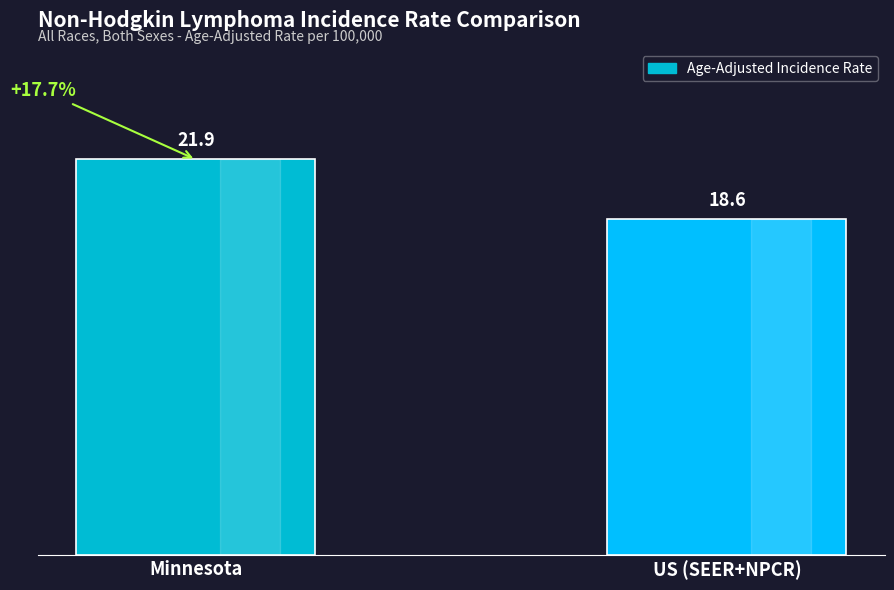

What is the label of the 2nd bar from the right?

Minnesota